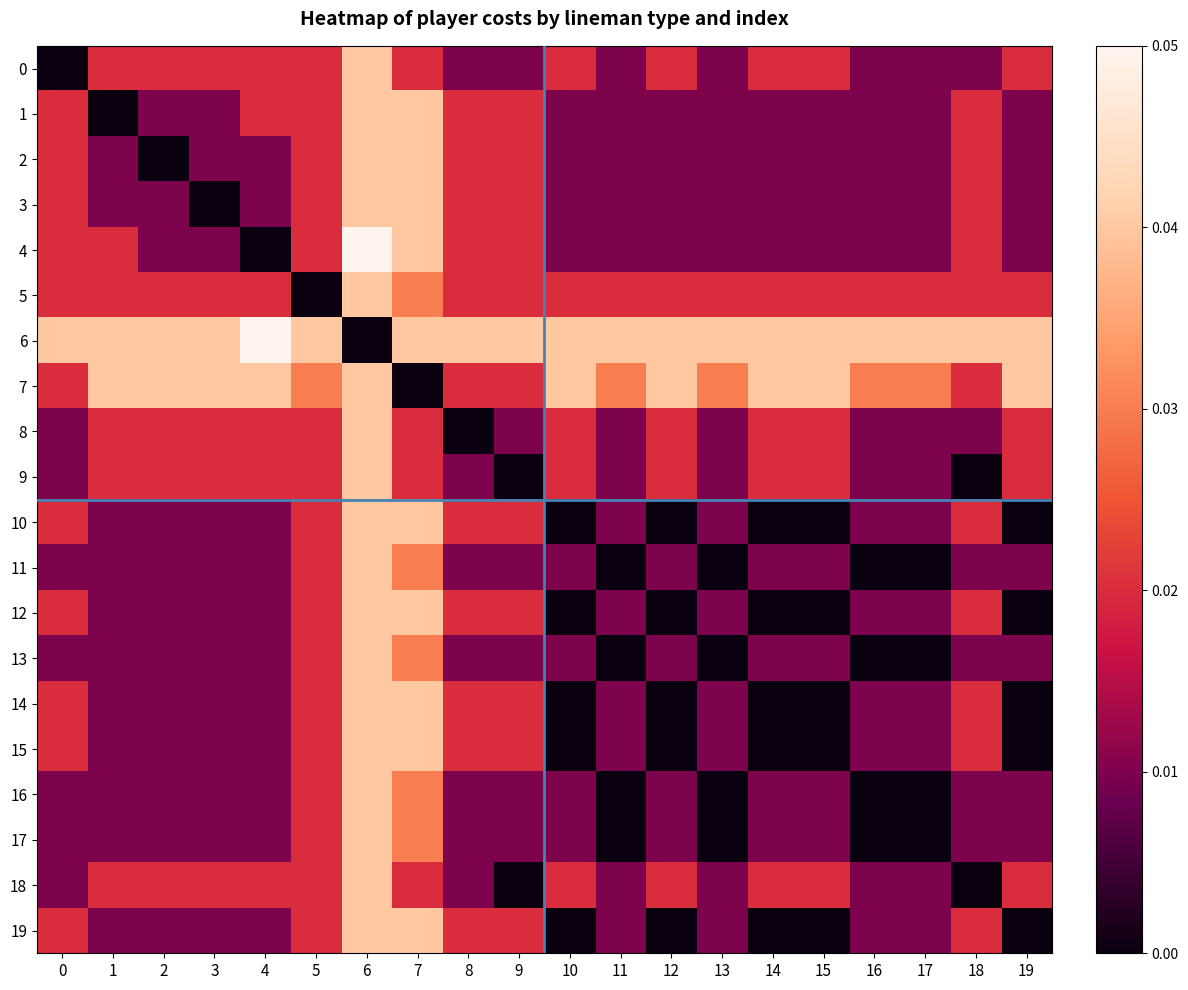

Reading right to left, transcribe all the data shown in this chart.

0: 19=0.0	18=0.0	17=0.0	16=0.0	15=0.0	14=0.0	13=0.0	12=0.0	11=0.0	10=0.0	9=0.0	8=0.0	7=0.0	6=0.0	5=0.0	4=0.0	3=0.0	2=0.0	1=0.0	0=0.0
1: 19=0.0	18=0.0	17=0.0	16=0.0	15=0.0	14=0.0	13=0.0	12=0.0	11=0.0	10=0.0	9=0.0	8=0.0	7=0.0	6=0.0	5=0.0	4=0.0	3=0.0	2=0.0	1=0.0	0=0.0
2: 19=0.0	18=0.0	17=0.0	16=0.0	15=0.0	14=0.0	13=0.0	12=0.0	11=0.0	10=0.0	9=0.0	8=0.0	7=0.0	6=0.0	5=0.0	4=0.0	3=0.0	2=0.0	1=0.0	0=0.0
3: 19=0.0	18=0.0	17=0.0	16=0.0	15=0.0	14=0.0	13=0.0	12=0.0	11=0.0	10=0.0	9=0.0	8=0.0	7=0.0	6=0.0	5=0.0	4=0.0	3=0.0	2=0.0	1=0.0	0=0.0
4: 19=0.0	18=0.0	17=0.0	16=0.0	15=0.0	14=0.0	13=0.0	12=0.0	11=0.0	10=0.0	9=0.0	8=0.0	7=0.0	6=0.1	5=0.0	4=0.0	3=0.0	2=0.0	1=0.0	0=0.0
5: 19=0.0	18=0.0	17=0.0	16=0.0	15=0.0	14=0.0	13=0.0	12=0.0	11=0.0	10=0.0	9=0.0	8=0.0	7=0.0	6=0.0	5=0.0	4=0.0	3=0.0	2=0.0	1=0.0	0=0.0
6: 19=0.0	18=0.0	17=0.0	16=0.0	15=0.0	14=0.0	13=0.0	12=0.0	11=0.0	10=0.0	9=0.0	8=0.0	7=0.0	6=0.0	5=0.0	4=0.1	3=0.0	2=0.0	1=0.0	0=0.0
7: 19=0.0	18=0.0	17=0.0	16=0.0	15=0.0	14=0.0	13=0.0	12=0.0	11=0.0	10=0.0	9=0.0	8=0.0	7=0.0	6=0.0	5=0.0	4=0.0	3=0.0	2=0.0	1=0.0	0=0.0
8: 19=0.0	18=0.0	17=0.0	16=0.0	15=0.0	14=0.0	13=0.0	12=0.0	11=0.0	10=0.0	9=0.0	8=0.0	7=0.0	6=0.0	5=0.0	4=0.0	3=0.0	2=0.0	1=0.0	0=0.0
9: 19=0.0	18=0.0	17=0.0	16=0.0	15=0.0	14=0.0	13=0.0	12=0.0	11=0.0	10=0.0	9=0.0	8=0.0	7=0.0	6=0.0	5=0.0	4=0.0	3=0.0	2=0.0	1=0.0	0=0.0
10: 19=0.0	18=0.0	17=0.0	16=0.0	15=0.0	14=0.0	13=0.0	12=0.0	11=0.0	10=0.0	9=0.0	8=0.0	7=0.0	6=0.0	5=0.0	4=0.0	3=0.0	2=0.0	1=0.0	0=0.0
11: 19=0.0	18=0.0	17=0.0	16=0.0	15=0.0	14=0.0	13=0.0	12=0.0	11=0.0	10=0.0	9=0.0	8=0.0	7=0.0	6=0.0	5=0.0	4=0.0	3=0.0	2=0.0	1=0.0	0=0.0
12: 19=0.0	18=0.0	17=0.0	16=0.0	15=0.0	14=0.0	13=0.0	12=0.0	11=0.0	10=0.0	9=0.0	8=0.0	7=0.0	6=0.0	5=0.0	4=0.0	3=0.0	2=0.0	1=0.0	0=0.0
13: 19=0.0	18=0.0	17=0.0	16=0.0	15=0.0	14=0.0	13=0.0	12=0.0	11=0.0	10=0.0	9=0.0	8=0.0	7=0.0	6=0.0	5=0.0	4=0.0	3=0.0	2=0.0	1=0.0	0=0.0
14: 19=0.0	18=0.0	17=0.0	16=0.0	15=0.0	14=0.0	13=0.0	12=0.0	11=0.0	10=0.0	9=0.0	8=0.0	7=0.0	6=0.0	5=0.0	4=0.0	3=0.0	2=0.0	1=0.0	0=0.0
15: 19=0.0	18=0.0	17=0.0	16=0.0	15=0.0	14=0.0	13=0.0	12=0.0	11=0.0	10=0.0	9=0.0	8=0.0	7=0.0	6=0.0	5=0.0	4=0.0	3=0.0	2=0.0	1=0.0	0=0.0
16: 19=0.0	18=0.0	17=0.0	16=0.0	15=0.0	14=0.0	13=0.0	12=0.0	11=0.0	10=0.0	9=0.0	8=0.0	7=0.0	6=0.0	5=0.0	4=0.0	3=0.0	2=0.0	1=0.0	0=0.0
17: 19=0.0	18=0.0	17=0.0	16=0.0	15=0.0	14=0.0	13=0.0	12=0.0	11=0.0	10=0.0	9=0.0	8=0.0	7=0.0	6=0.0	5=0.0	4=0.0	3=0.0	2=0.0	1=0.0	0=0.0
18: 19=0.0	18=0.0	17=0.0	16=0.0	15=0.0	14=0.0	13=0.0	12=0.0	11=0.0	10=0.0	9=0.0	8=0.0	7=0.0	6=0.0	5=0.0	4=0.0	3=0.0	2=0.0	1=0.0	0=0.0
19: 19=0.0	18=0.0	17=0.0	16=0.0	15=0.0	14=0.0	13=0.0	12=0.0	11=0.0	10=0.0	9=0.0	8=0.0	7=0.0	6=0.0	5=0.0	4=0.0	3=0.0	2=0.0	1=0.0	0=0.0